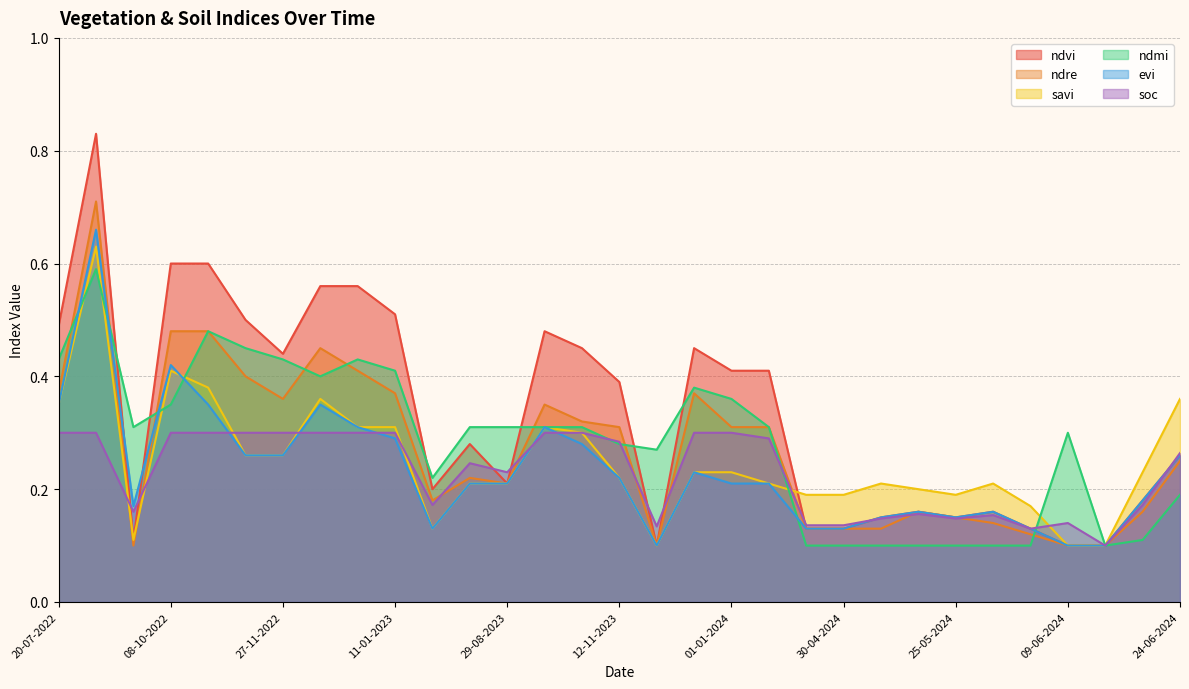

Reading left to right, list all the values displayed in this chart.

ndvi: 20-07-2022=0.5	03-09-2022=0.8	23-09-2022=0.1	08-10-2022=0.6	28-10-2022=0.6	12-11-2022=0.5	27-11-2022=0.4	12-12-2022=0.6	01-01-2023=0.6	11-01-2023=0.5	20-06-2023=0.2	10-07-2023=0.3	29-08-2023=0.2	13-10-2023=0.5	28-10-2023=0.5	12-11-2023=0.4	27-11-2023=0.1	12-12-2023=0.5	01-01-2024=0.4	11-01-2024=0.4	25-04-2024=0.1	30-04-2024=0.1	05-05-2024=0.1	20-05-2024=0.2	25-05-2024=0.1	30-05-2024=0.2	04-06-2024=0.1	09-06-2024=0.1	14-06-2024=0.1	19-06-2024=0.2	24-06-2024=0.3
ndre: 20-07-2022=0.4	03-09-2022=0.7	23-09-2022=0.1	08-10-2022=0.5	28-10-2022=0.5	12-11-2022=0.4	27-11-2022=0.4	12-12-2022=0.5	01-01-2023=0.4	11-01-2023=0.4	20-06-2023=0.2	10-07-2023=0.2	29-08-2023=0.2	13-10-2023=0.3	28-10-2023=0.3	12-11-2023=0.3	27-11-2023=0.1	12-12-2023=0.4	01-01-2024=0.3	11-01-2024=0.3	25-04-2024=0.1	30-04-2024=0.1	05-05-2024=0.1	20-05-2024=0.2	25-05-2024=0.1	30-05-2024=0.1	04-06-2024=0.1	09-06-2024=0.1	14-06-2024=0.1	19-06-2024=0.2	24-06-2024=0.2
savi: 20-07-2022=0.3	03-09-2022=0.6	23-09-2022=0.1	08-10-2022=0.4	28-10-2022=0.4	12-11-2022=0.3	27-11-2022=0.3	12-12-2022=0.4	01-01-2023=0.3	11-01-2023=0.3	20-06-2023=0.1	10-07-2023=0.2	29-08-2023=0.2	13-10-2023=0.3	28-10-2023=0.3	12-11-2023=0.2	27-11-2023=0.1	12-12-2023=0.2	01-01-2024=0.2	11-01-2024=0.2	25-04-2024=0.2	30-04-2024=0.2	05-05-2024=0.2	20-05-2024=0.2	25-05-2024=0.2	30-05-2024=0.2	04-06-2024=0.2	09-06-2024=0.1	14-06-2024=0.1	19-06-2024=0.2	24-06-2024=0.4
ndmi: 20-07-2022=0.4	03-09-2022=0.6	23-09-2022=0.3	08-10-2022=0.3	28-10-2022=0.5	12-11-2022=0.5	27-11-2022=0.4	12-12-2022=0.4	01-01-2023=0.4	11-01-2023=0.4	20-06-2023=0.2	10-07-2023=0.3	29-08-2023=0.3	13-10-2023=0.3	28-10-2023=0.3	12-11-2023=0.3	27-11-2023=0.3	12-12-2023=0.4	01-01-2024=0.4	11-01-2024=0.3	25-04-2024=0.1	30-04-2024=0.1	05-05-2024=0.1	20-05-2024=0.1	25-05-2024=0.1	30-05-2024=0.1	04-06-2024=0.1	09-06-2024=0.3	14-06-2024=0.1	19-06-2024=0.1	24-06-2024=0.2
evi: 20-07-2022=0.3	03-09-2022=0.7	23-09-2022=0.2	08-10-2022=0.4	28-10-2022=0.3	12-11-2022=0.3	27-11-2022=0.3	12-12-2022=0.3	01-01-2023=0.3	11-01-2023=0.3	20-06-2023=0.1	10-07-2023=0.2	29-08-2023=0.2	13-10-2023=0.3	28-10-2023=0.3	12-11-2023=0.2	27-11-2023=0.1	12-12-2023=0.2	01-01-2024=0.2	11-01-2024=0.2	25-04-2024=0.1	30-04-2024=0.1	05-05-2024=0.1	20-05-2024=0.2	25-05-2024=0.1	30-05-2024=0.2	04-06-2024=0.1	09-06-2024=0.1	14-06-2024=0.1	19-06-2024=0.2	24-06-2024=0.3
soc: 20-07-2022=0.3	03-09-2022=0.3	23-09-2022=0.2	08-10-2022=0.3	28-10-2022=0.3	12-11-2022=0.3	27-11-2022=0.3	12-12-2022=0.3	01-01-2023=0.3	11-01-2023=0.3	20-06-2023=0.2	10-07-2023=0.2	29-08-2023=0.2	13-10-2023=0.3	28-10-2023=0.3	12-11-2023=0.3	27-11-2023=0.1	12-12-2023=0.3	01-01-2024=0.3	11-01-2024=0.3	25-04-2024=0.1	30-04-2024=0.1	05-05-2024=0.1	20-05-2024=0.2	25-05-2024=0.1	30-05-2024=0.2	04-06-2024=0.1	09-06-2024=0.1	14-06-2024=0.1	19-06-2024=0.2	24-06-2024=0.3